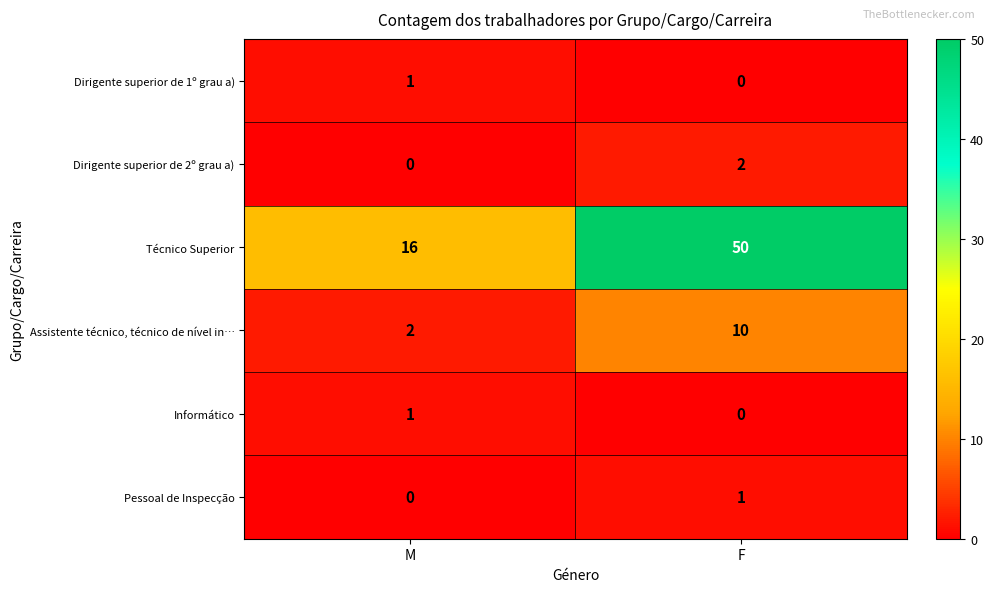

What is the total value across all series at F?

63